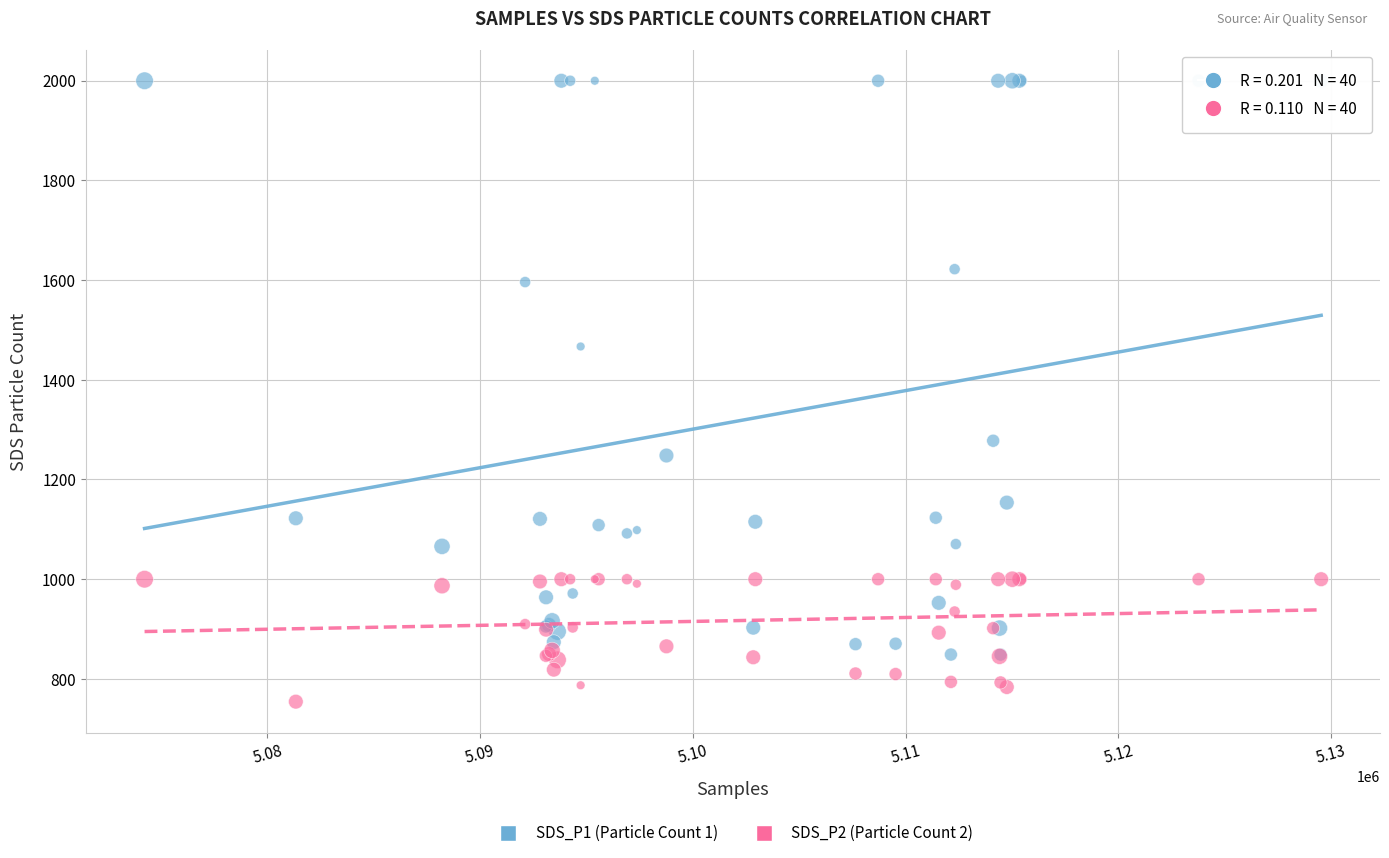

In the SDS_P1 (Particle Count 1) series, what Y value is closest to 1424?

1466.8